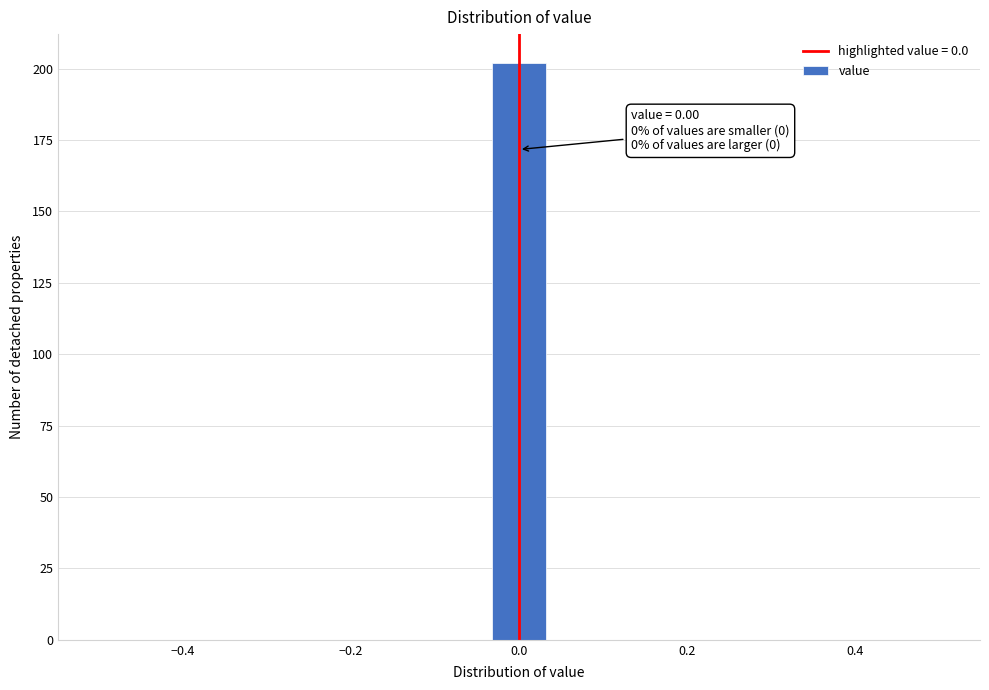

Read against the x-axis, roughly where is the centre of the tallest bar?

0.00